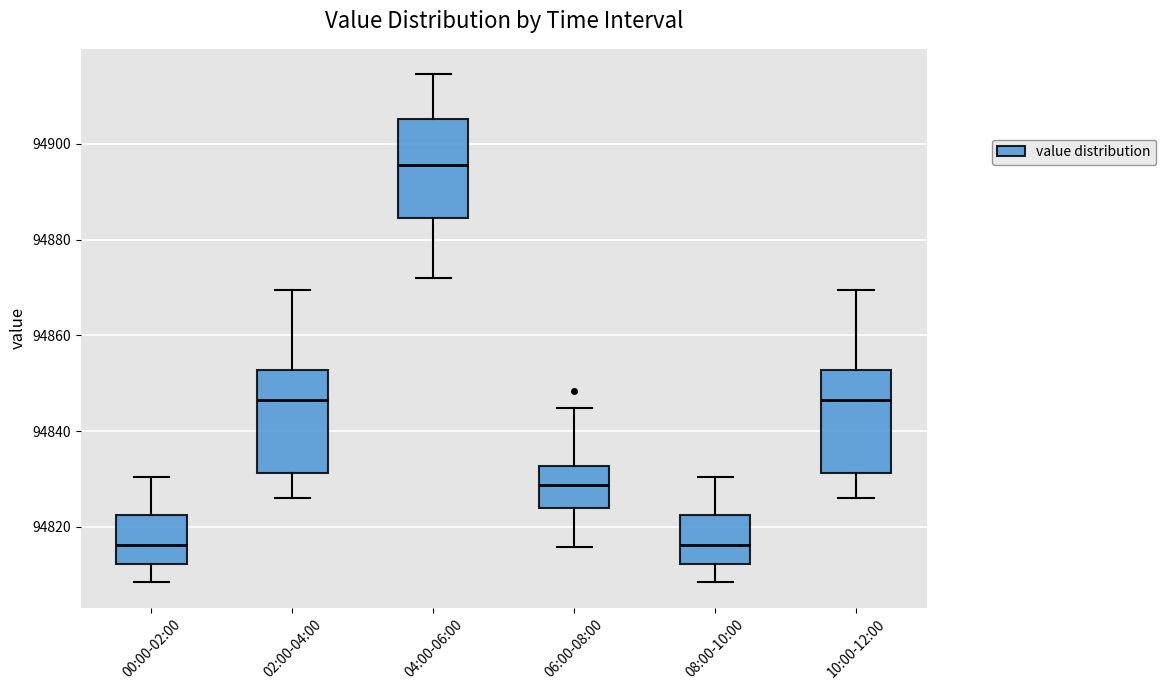

Which box's median line is the highest?

04:00-06:00